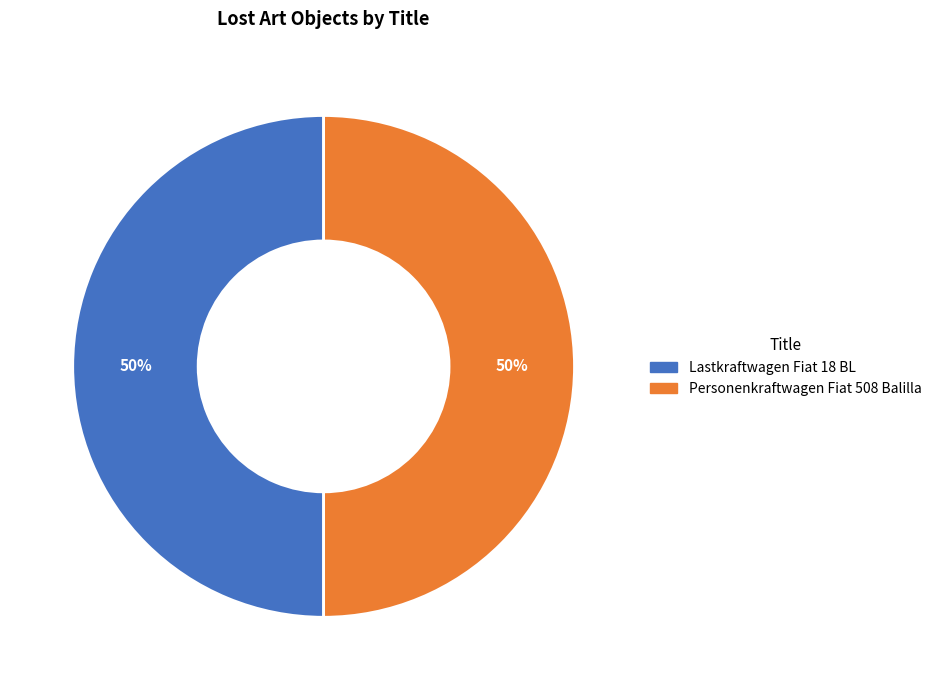

True or false: Lastkraftwagen Fiat 18 BL accounts for 56% of the total.

False